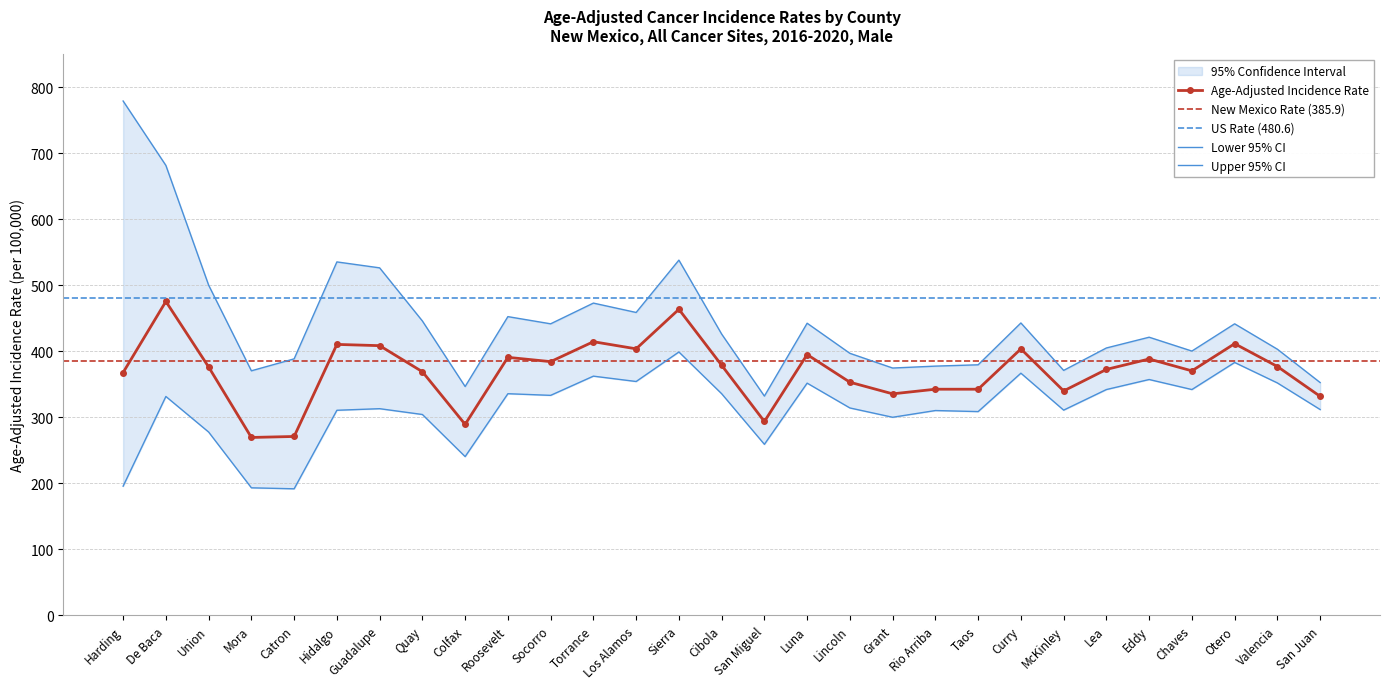

How many interior local peaks does the Upper 95% CI series have?

8